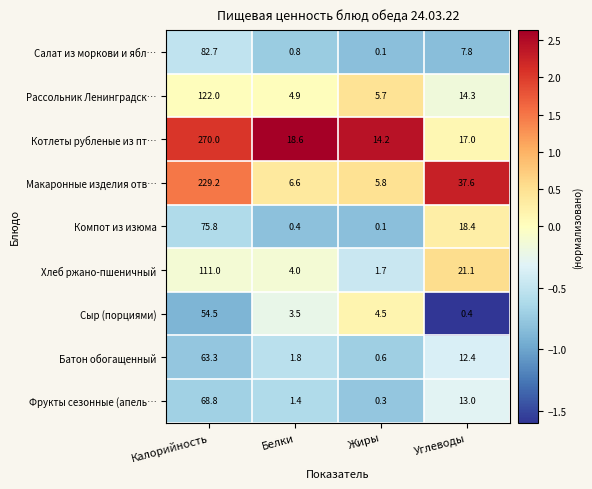

At Углеводы, list the series in order from largest to smallest.

Макаронные изделия отв…, Хлеб ржано-пшеничный, Компот из изюма, Котлеты рубленые из пт…, Рассольник Ленинградск…, Фрукты сезонные (апель…, Батон обогащенный, Салат из моркови и ябл…, Сыр (порциями)